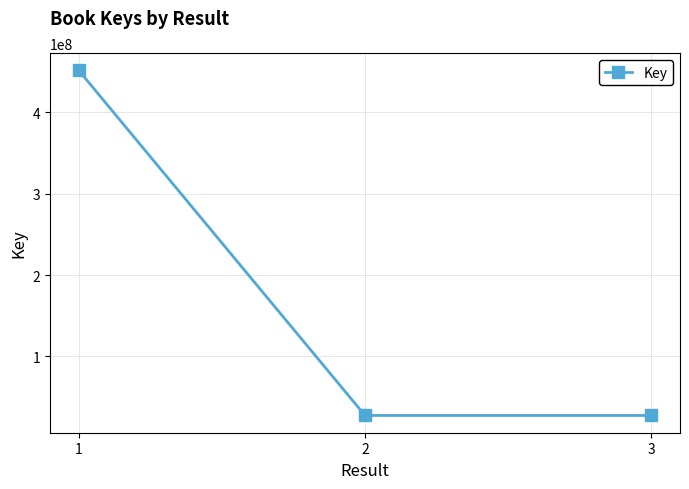

What is the difference between the values at 1 and 2?

424035445